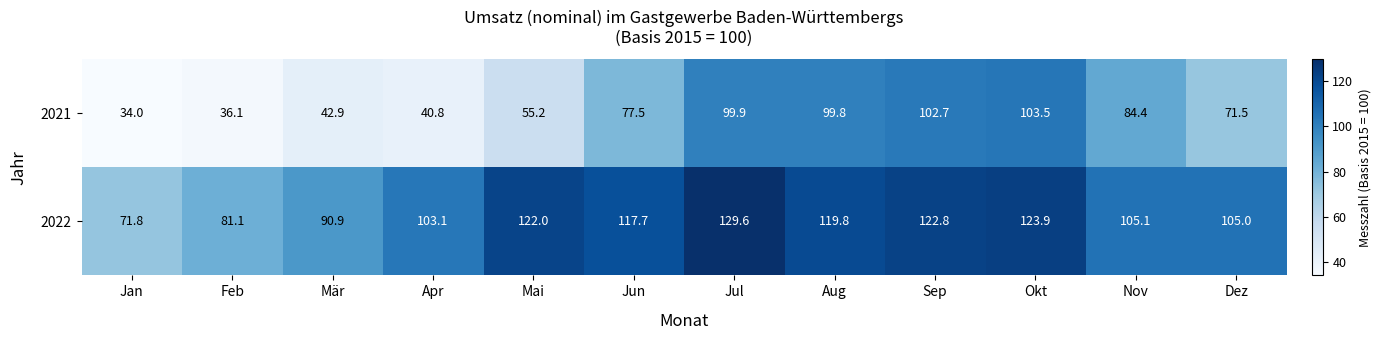

What is the difference between the highest and lowest values at Jun?

40.2